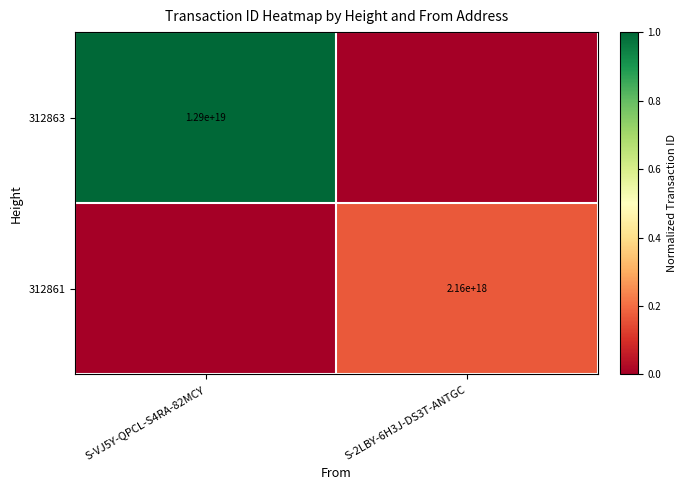

Between S-VJ5Y-QPCL-S4RA-82MCY and S-2LBY-6H3J-DS3T-ANTGC, which is larger?

S-VJ5Y-QPCL-S4RA-82MCY